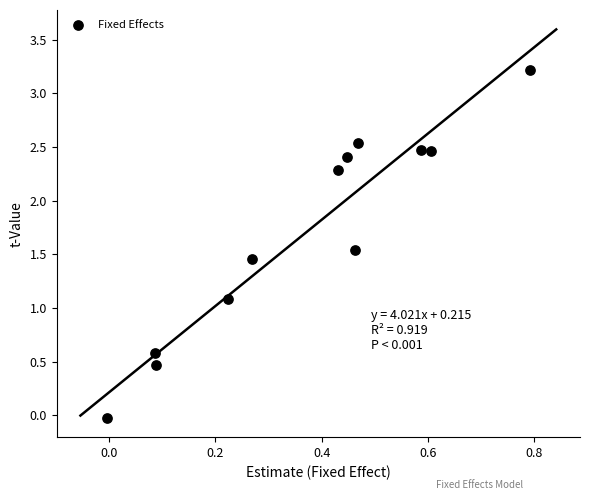

What Y value in the scatter plot is closest to 1?

1.1